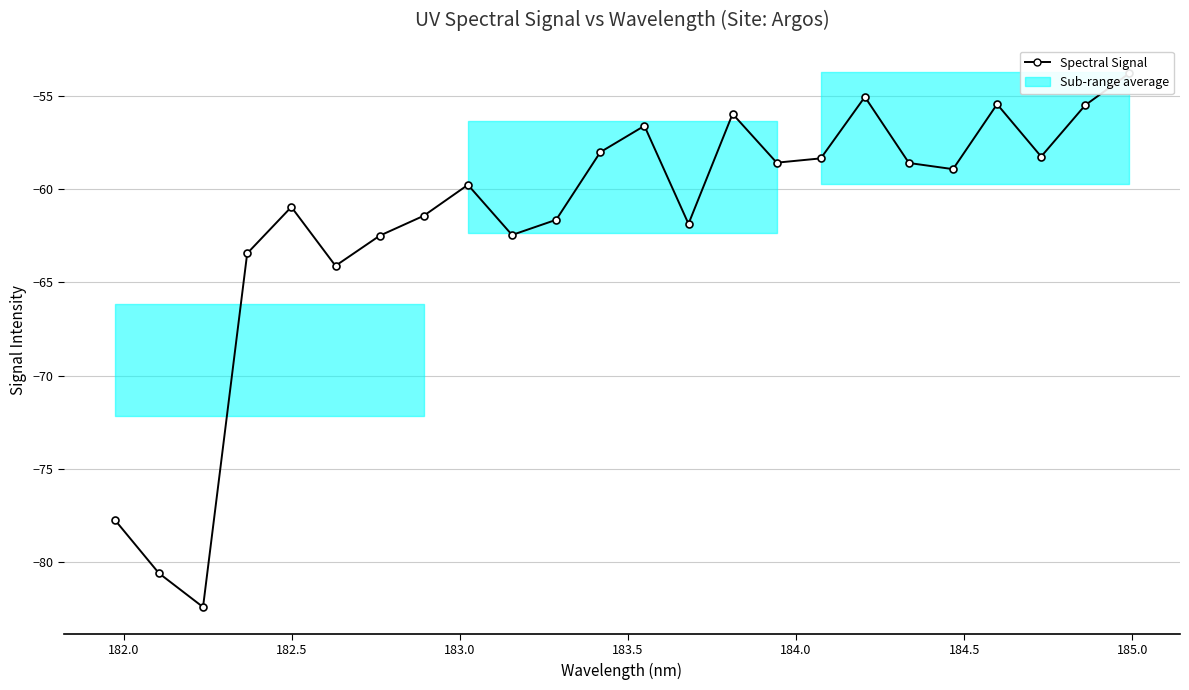

How many points are lower than both their immediate neighbors (excluding endpoints)?

7